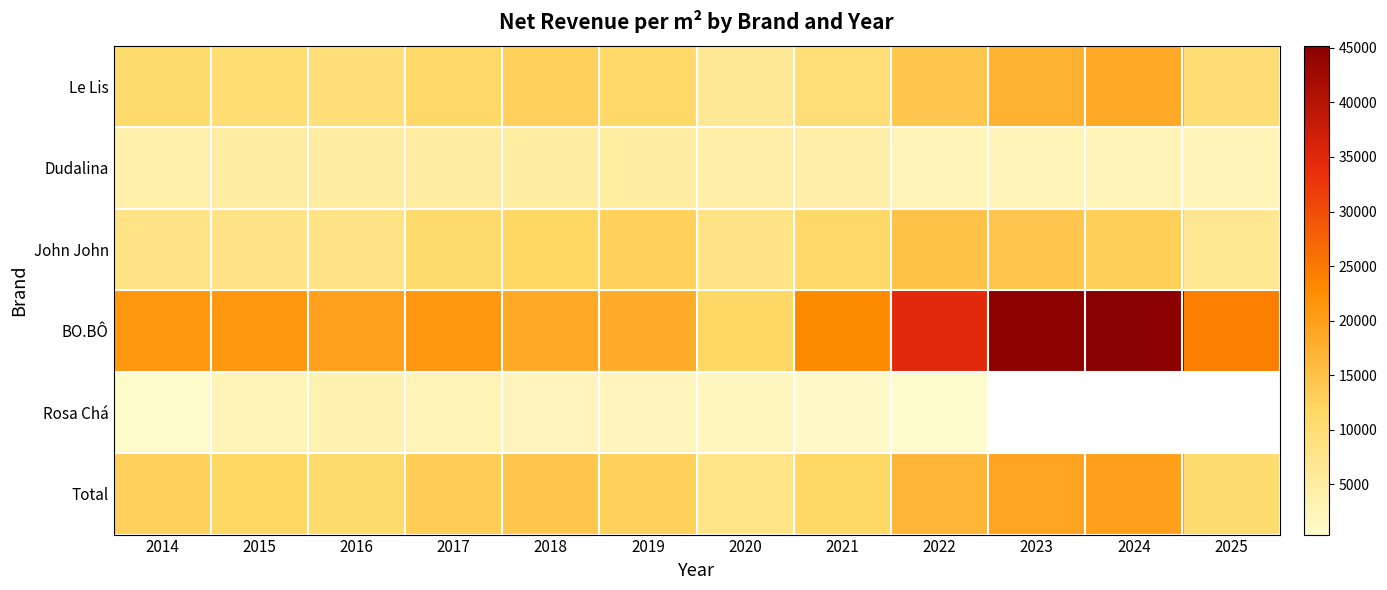

List the labels in order of Le Lis value, smallest first.

2020, 2016, 2021, 2025, 2015, 2014, 2019, 2017, 2018, 2022, 2023, 2024